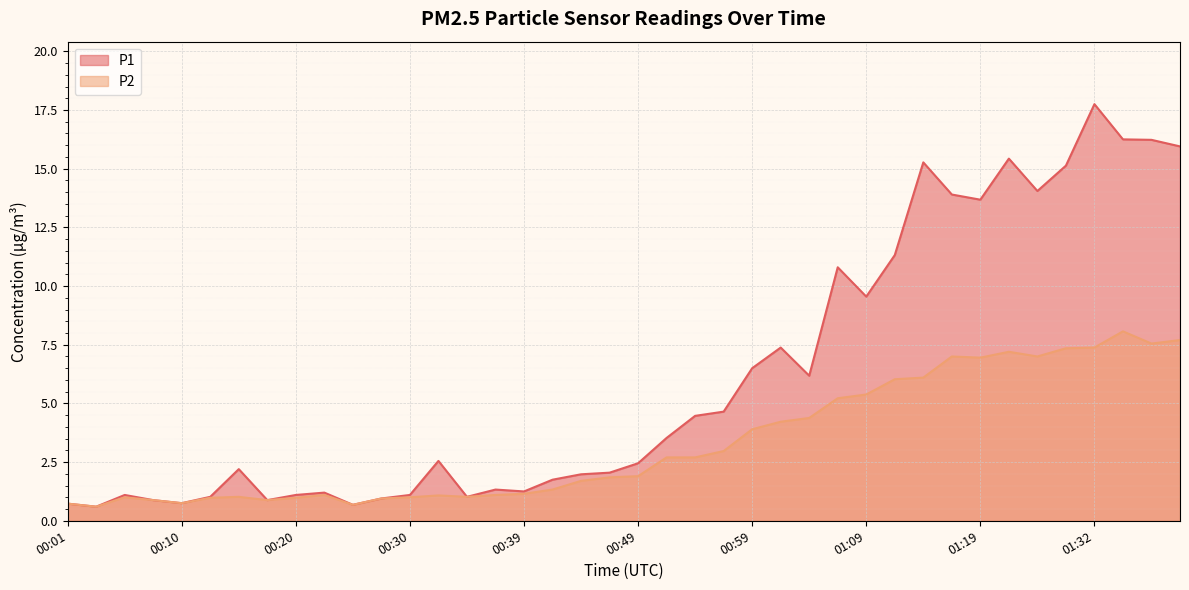

Between 00:32 and 01:14, which is larger?

01:14